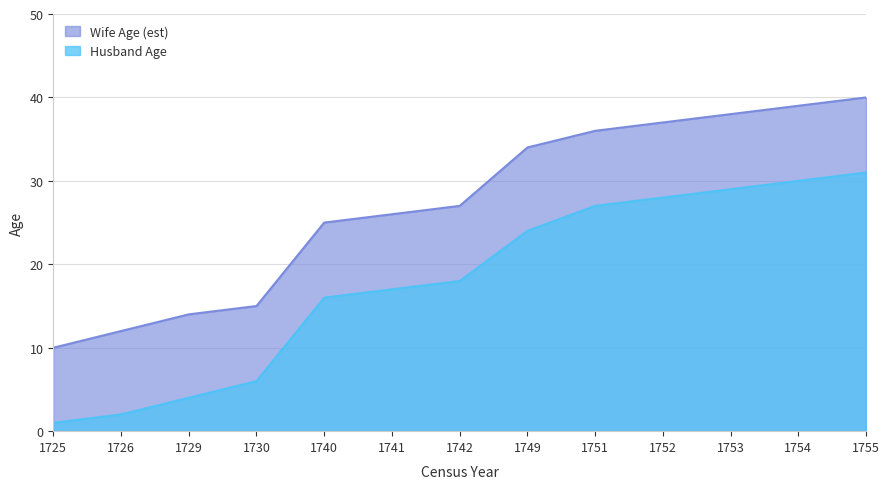

What value does the Husband Age series have at 1742, to the nearest 10?

20